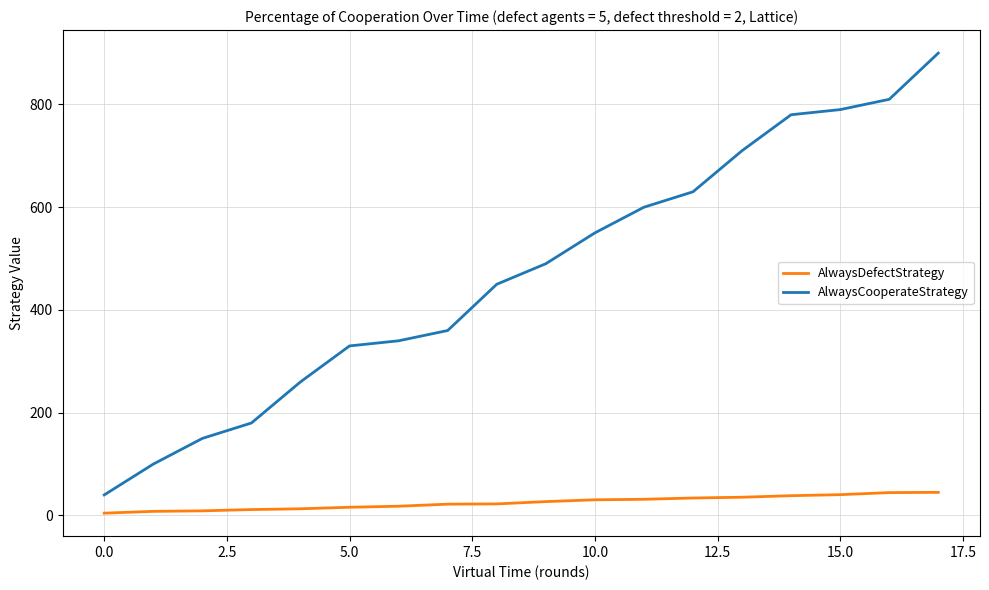

Which series has the largest total across all categories?

AlwaysCooperateStrategy